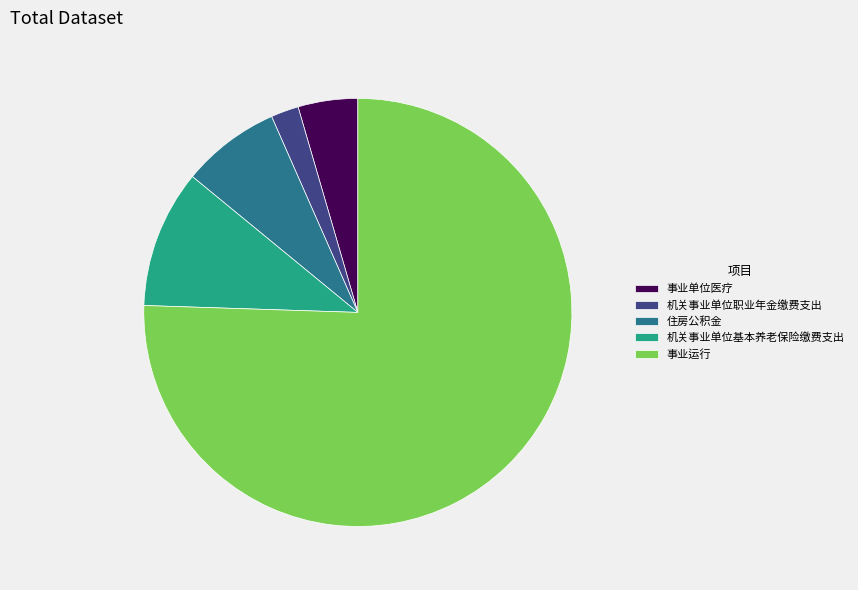

Is it true that 机关事业单位职业年金缴费支出 is 2% of the pie?

True